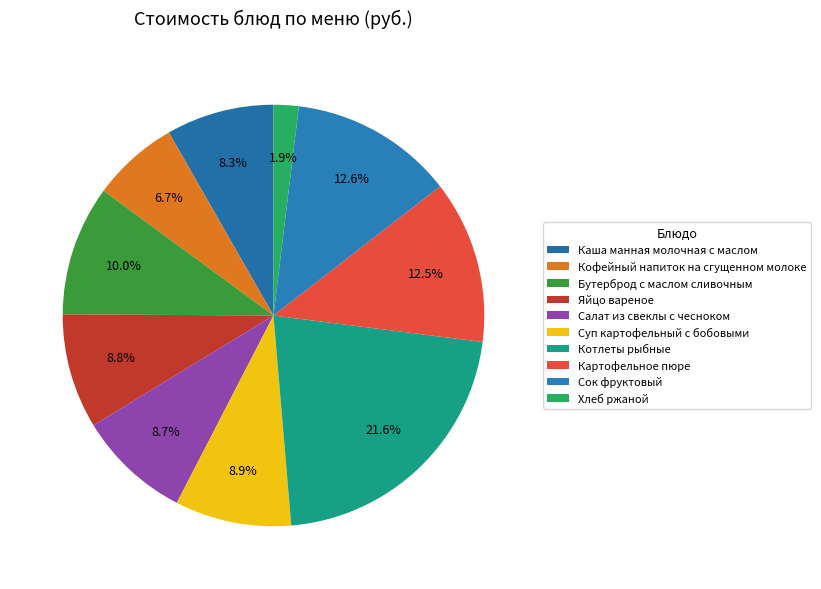

Is it true that Кофейный напиток на сгущенном молоке is 7% of the pie?

True